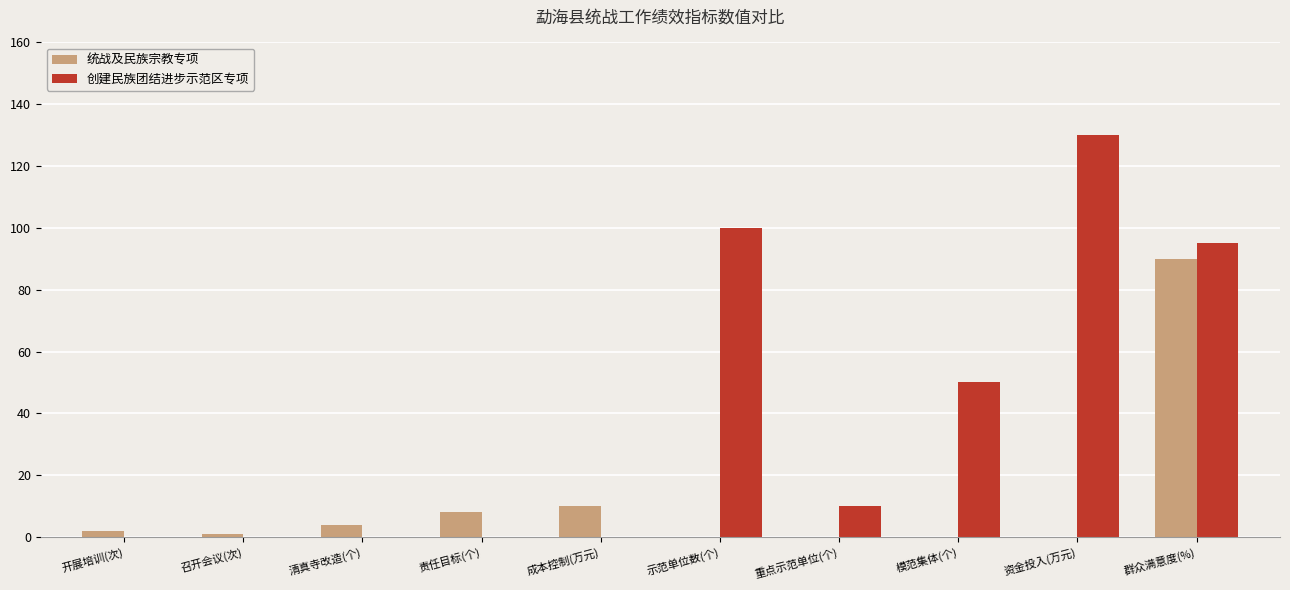

At which category is the sum across all series the highest?

群众满意度(%)